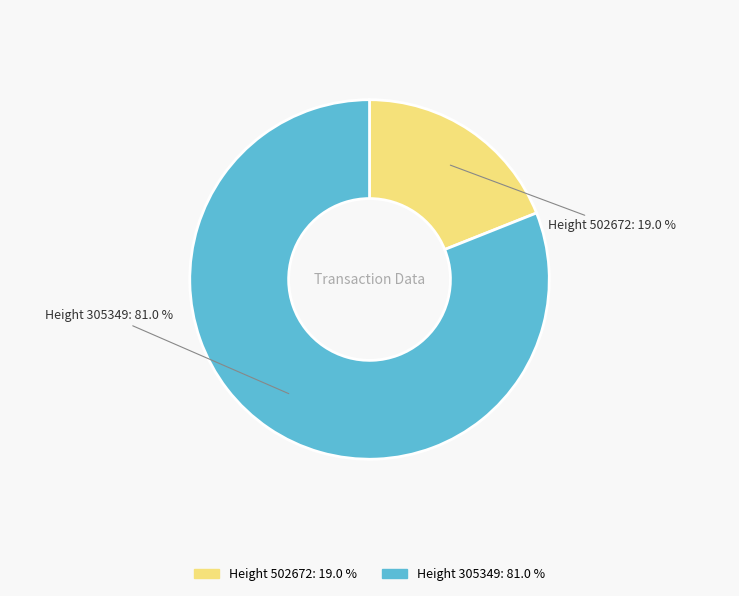

Between Height 305349 and Height 502672, which is larger?

Height 305349